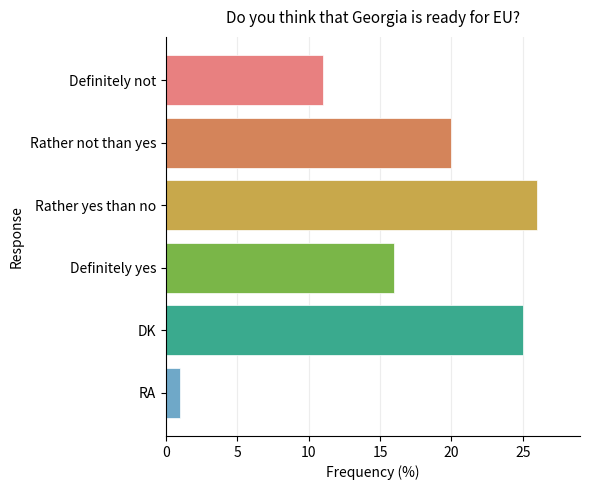

List the labels in order of value, largest first.

Rather yes than no, DK, Rather not than yes, Definitely yes, Definitely not, RA